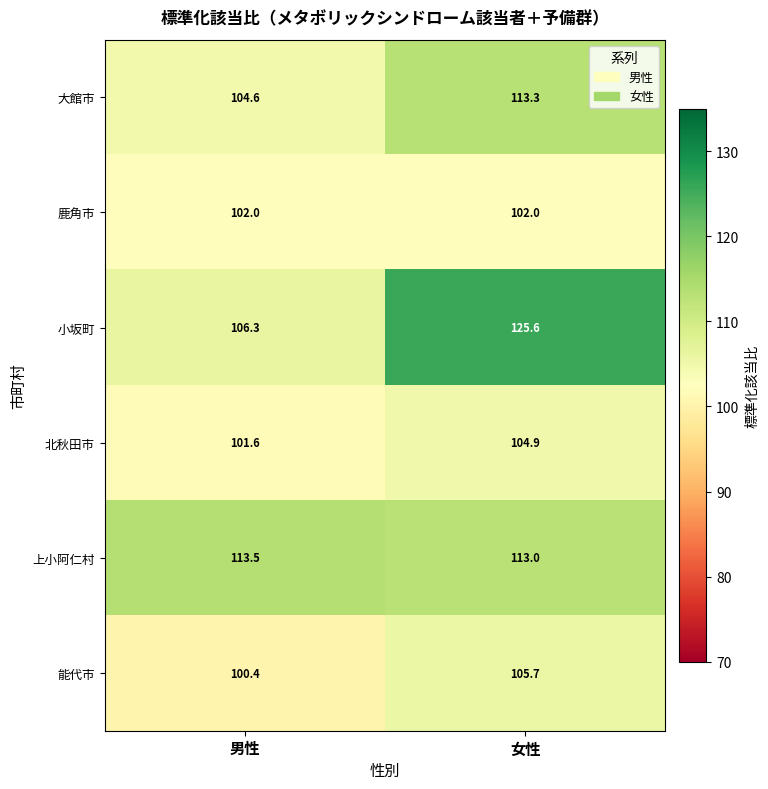

Which label corresponds to the largest value in the chart?

女性